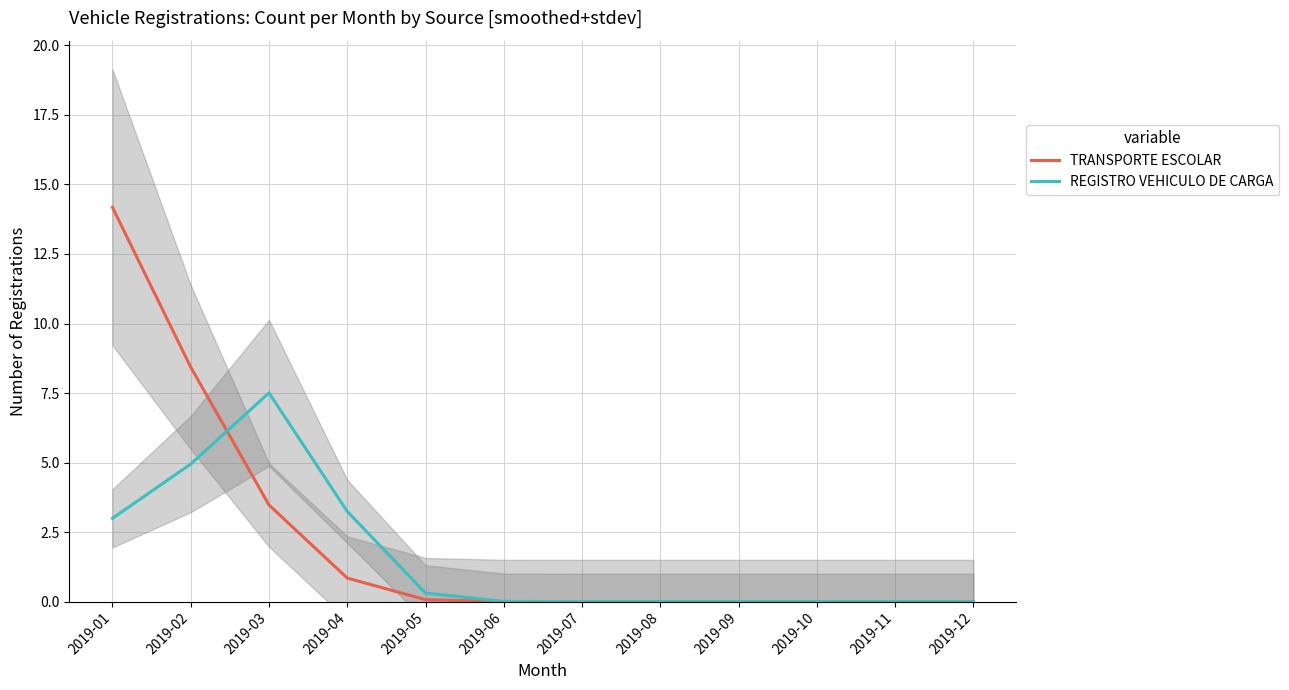

How many lines are shown in the chart?

2